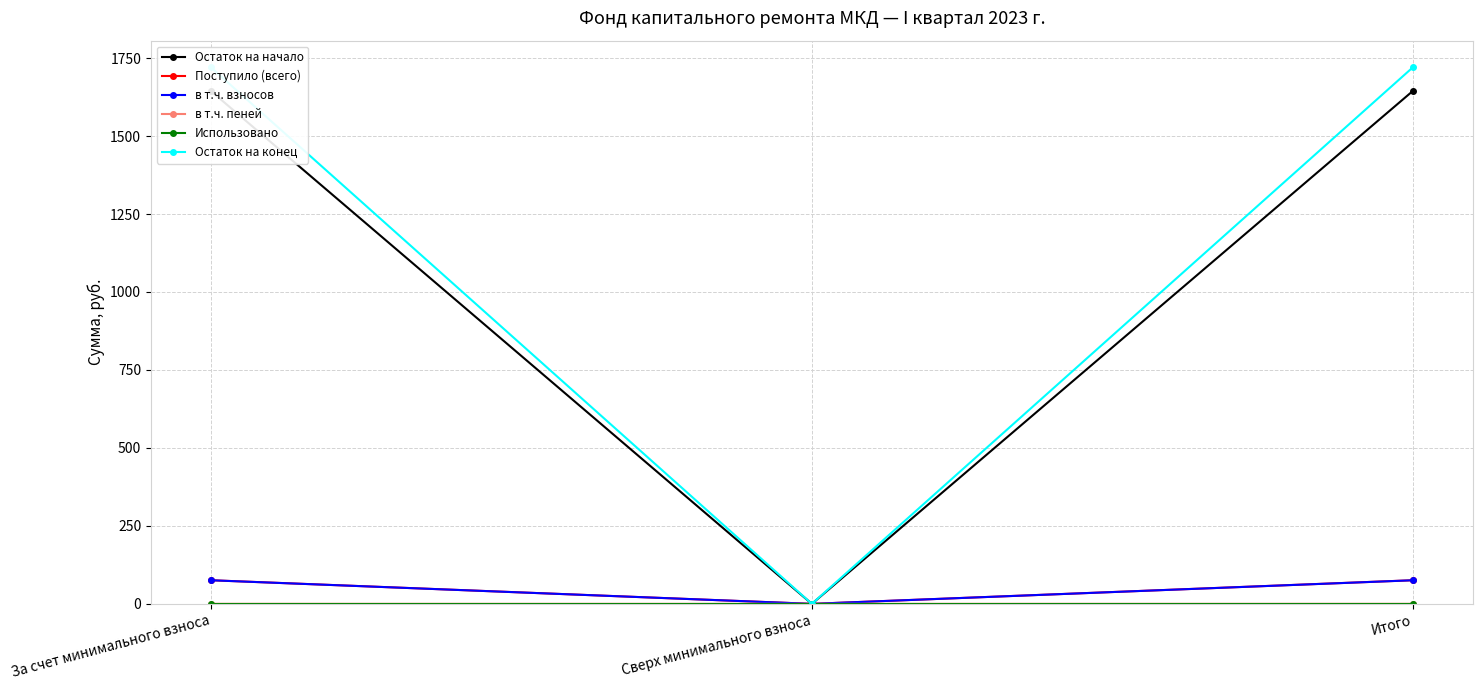

How many values in the в т.ч. пеней series exceed 0?

2